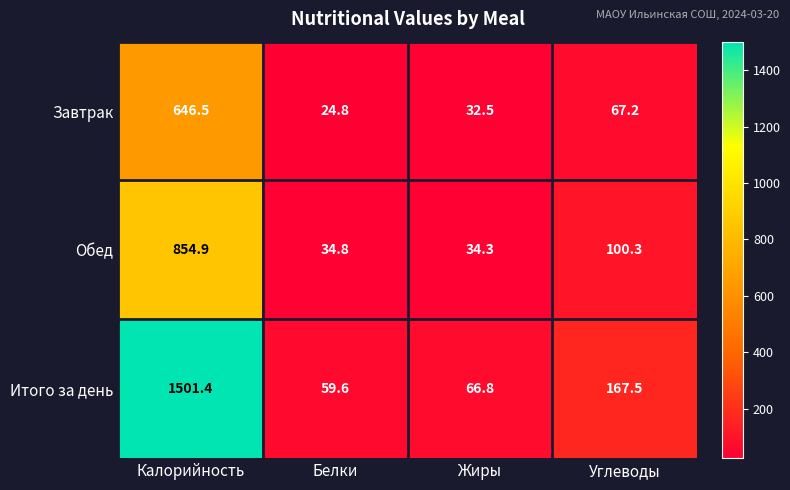

At which label is Итого за день closest to 780?

Углеводы